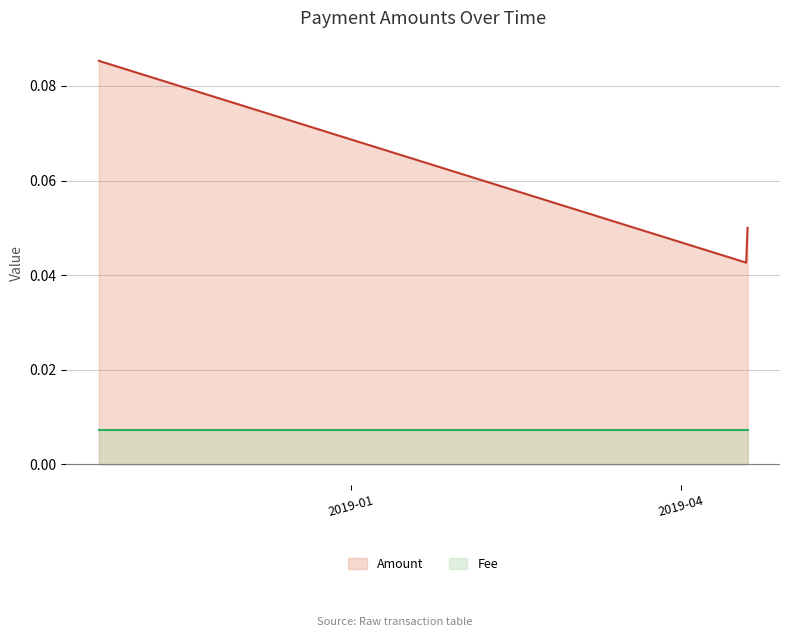

Count the values in the range 0 to 1.

3